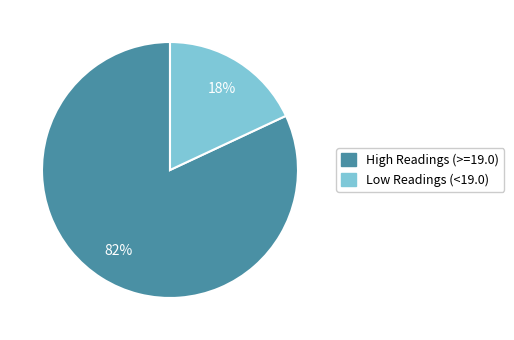

To the nearest percent, what is the difference between the largest and smallest slice percentages?

64%